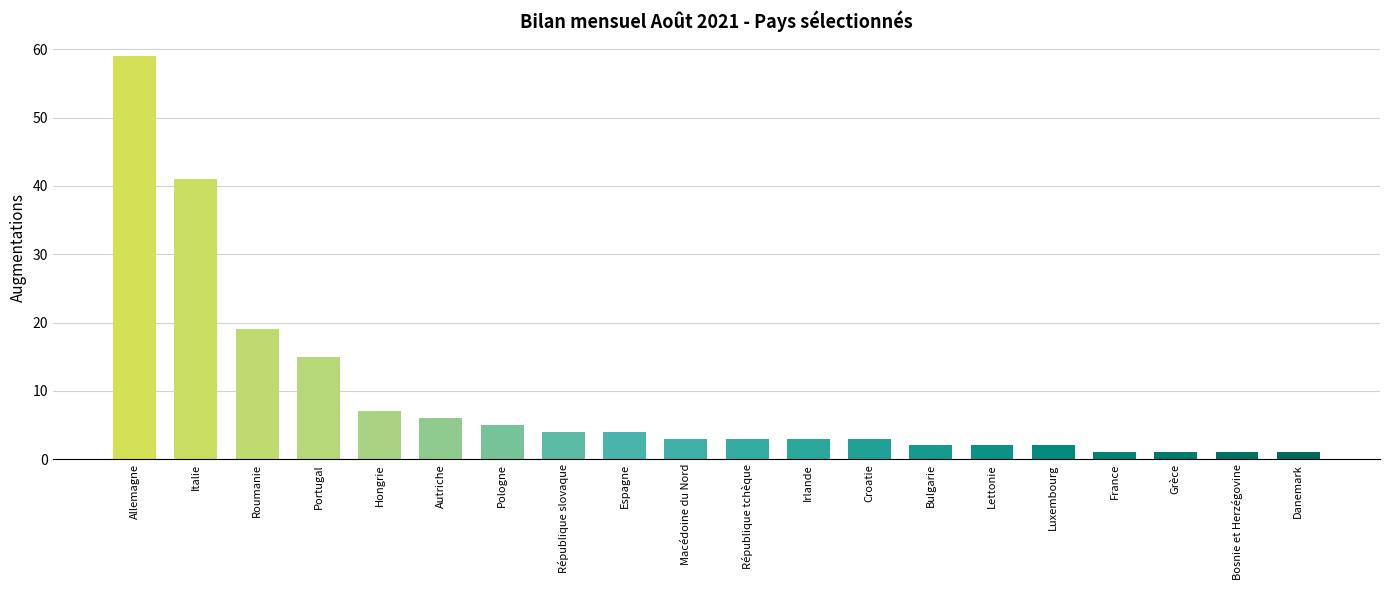

Which has a higher value, Pologne or Bulgarie?

Pologne